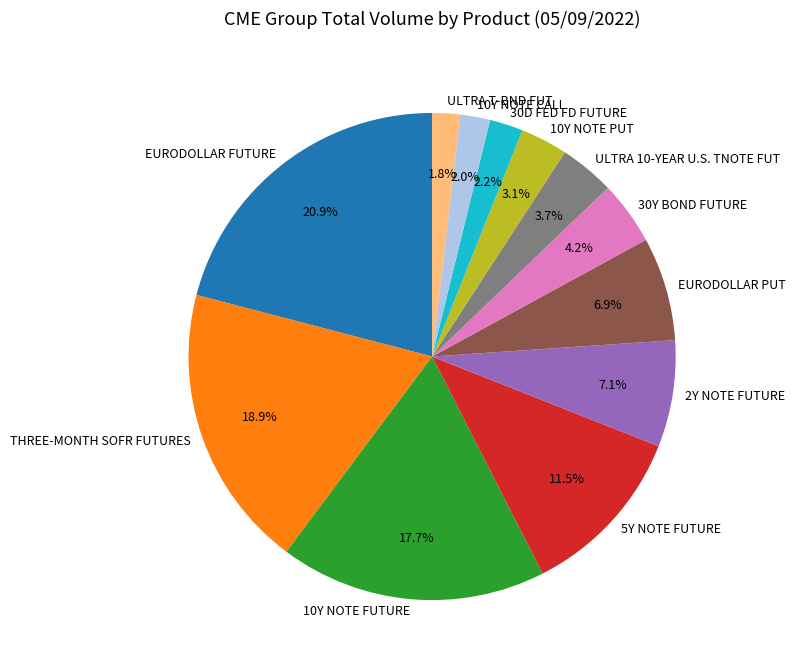

To the nearest percent, what percentage of the pie is 30Y BOND FUTURE?

4%